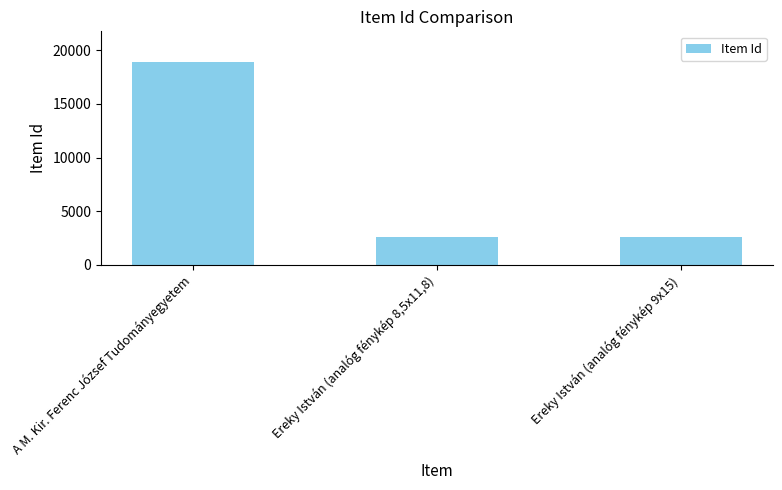

What is the value of the 1st bar from the left?

18931